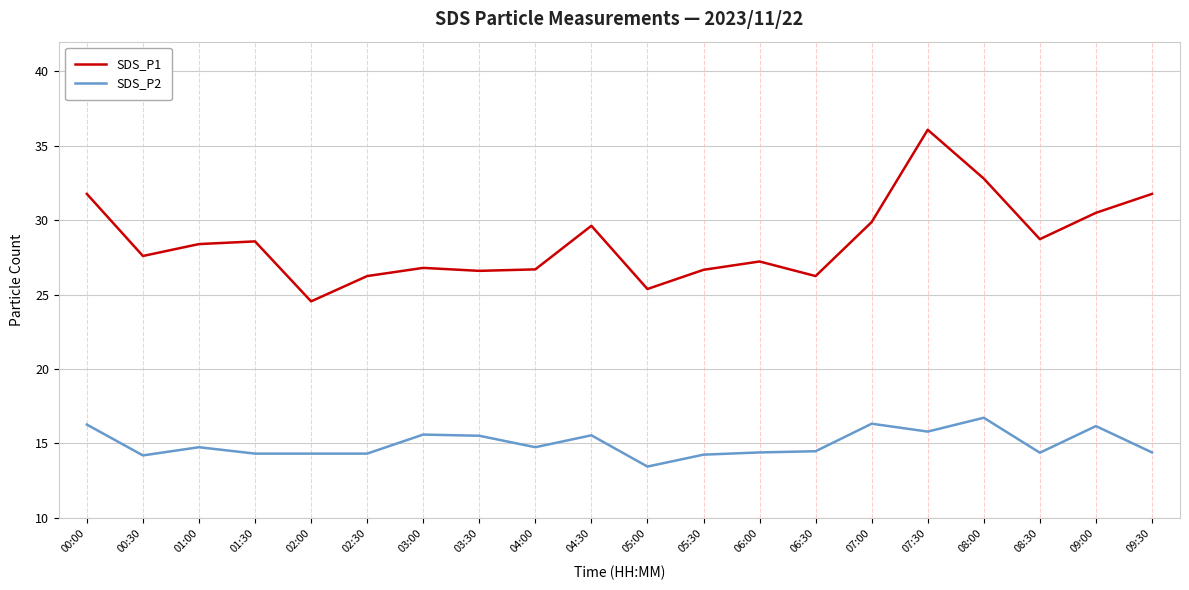

How many series are shown in this chart?

2